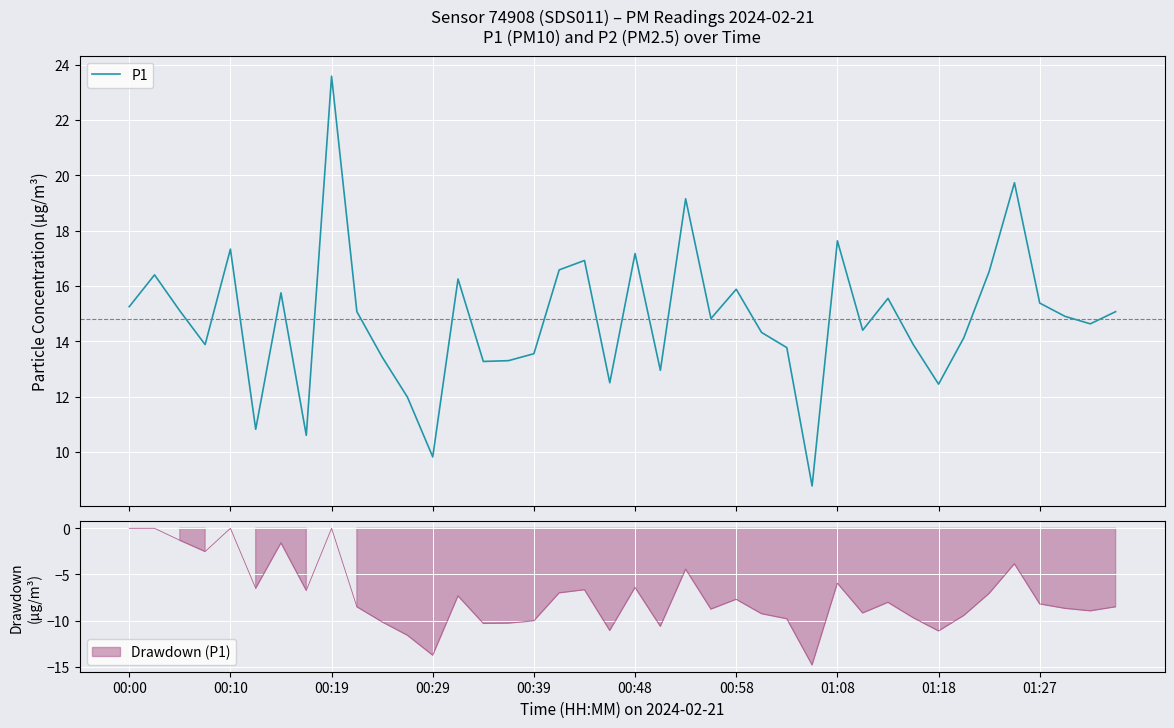

What is the lowest value of the P1 series?

8.8